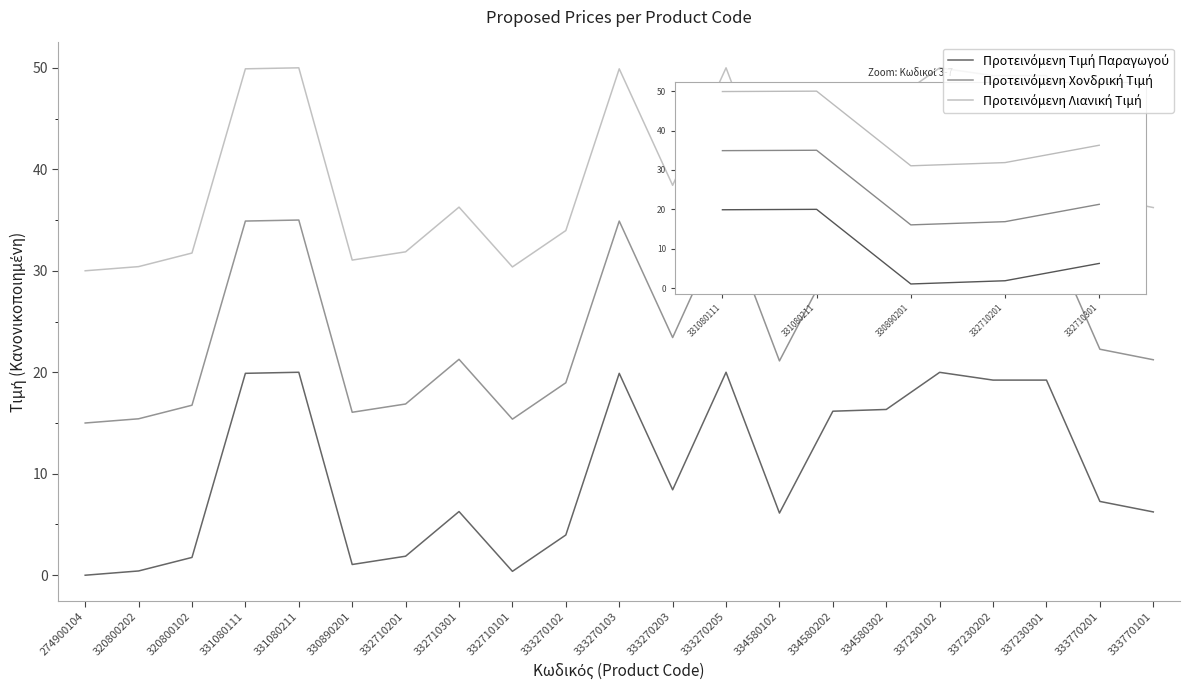

What is the total value across all series at 333770201?

66.8